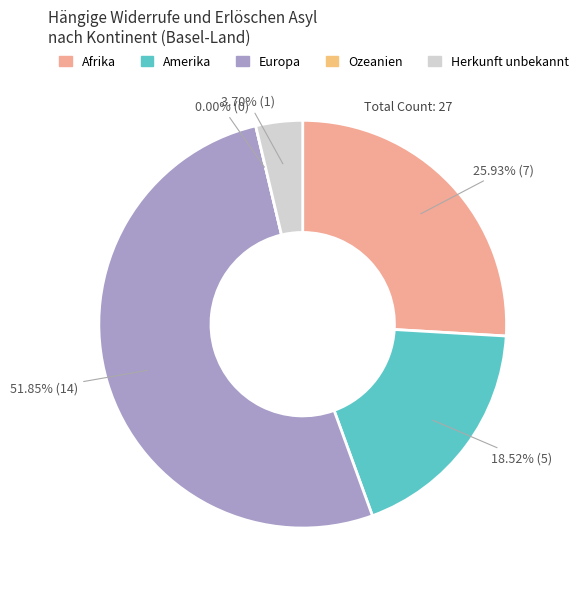

Rank the categories by value from lowest to highest.

Ozeanien, Herkunft unbekannt, Amerika, Afrika, Europa